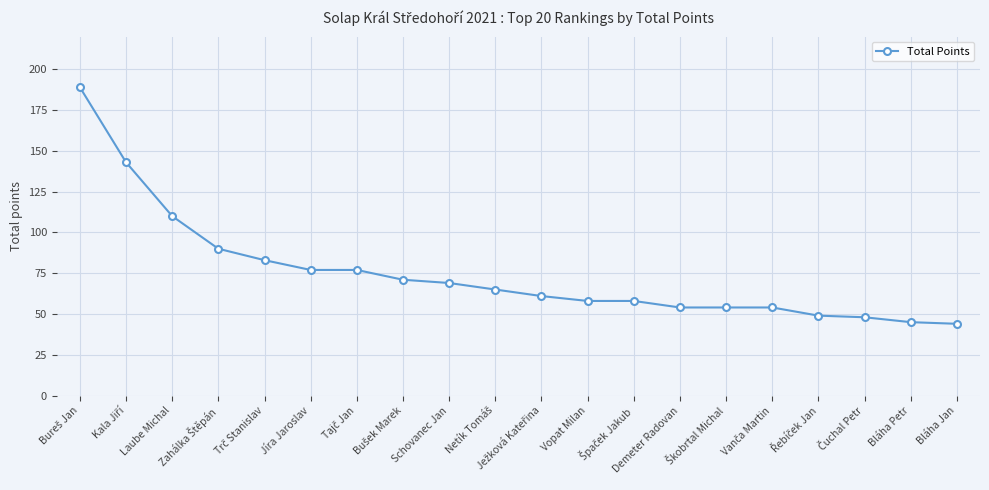

What is the value of the 6th point from the left?

77